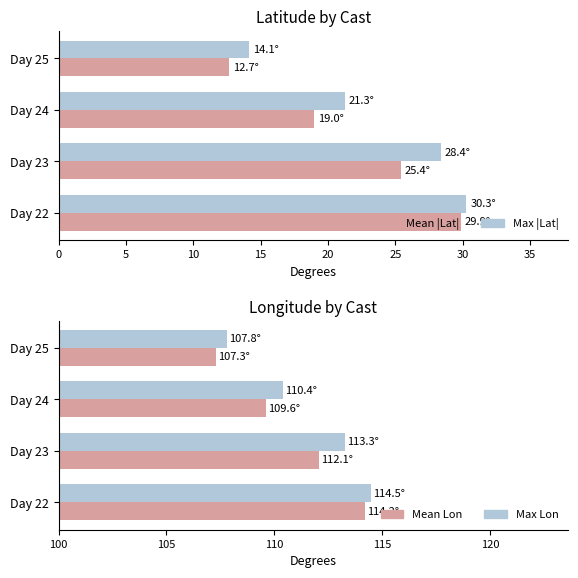

The Mean |Lat| series shows 6.7 at 15. True or false?

False